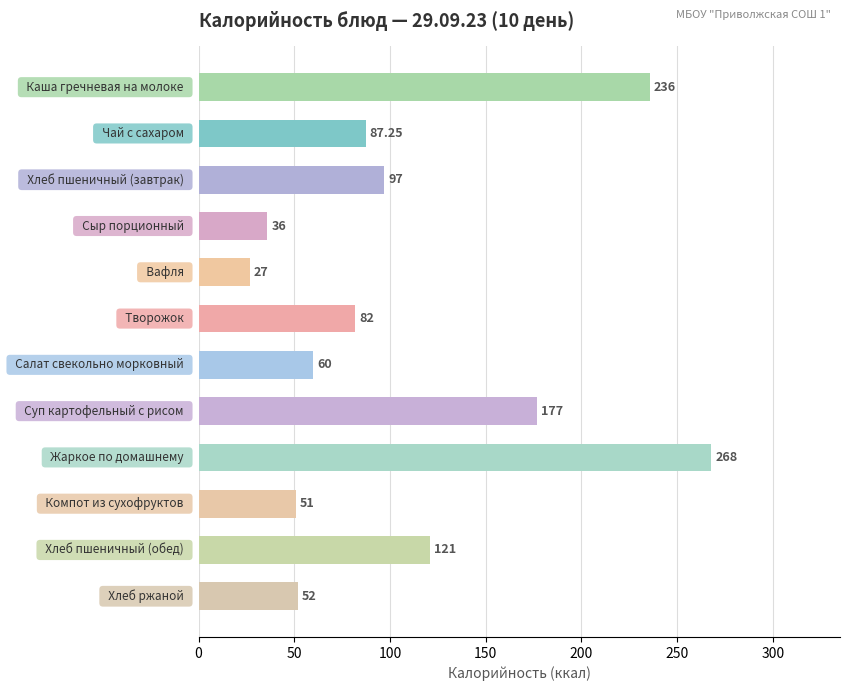

What is the difference between the maximum and minimum values?

241.0